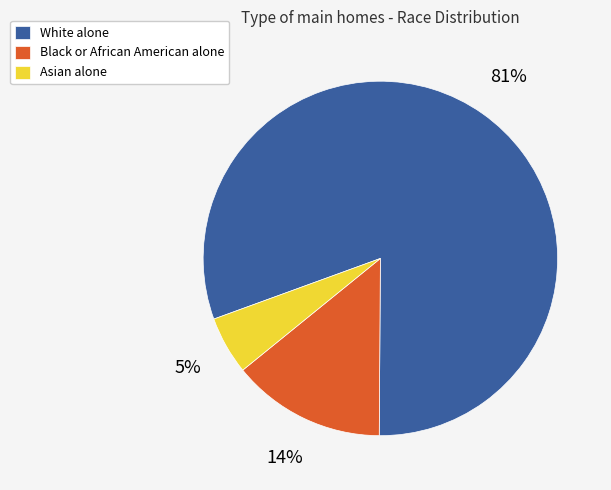

Which category has the biggest portion of the pie?

White alone